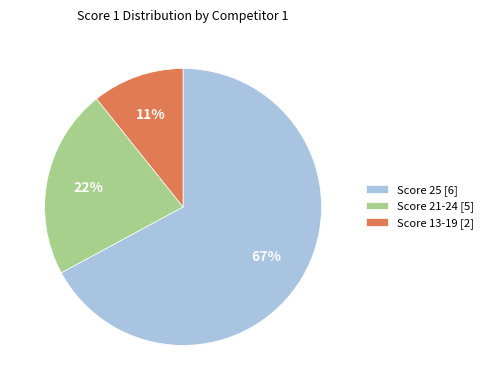

Approximately how many times larger is the value at Score 21-24 [5] compared to Score 25 [6]?

0.3